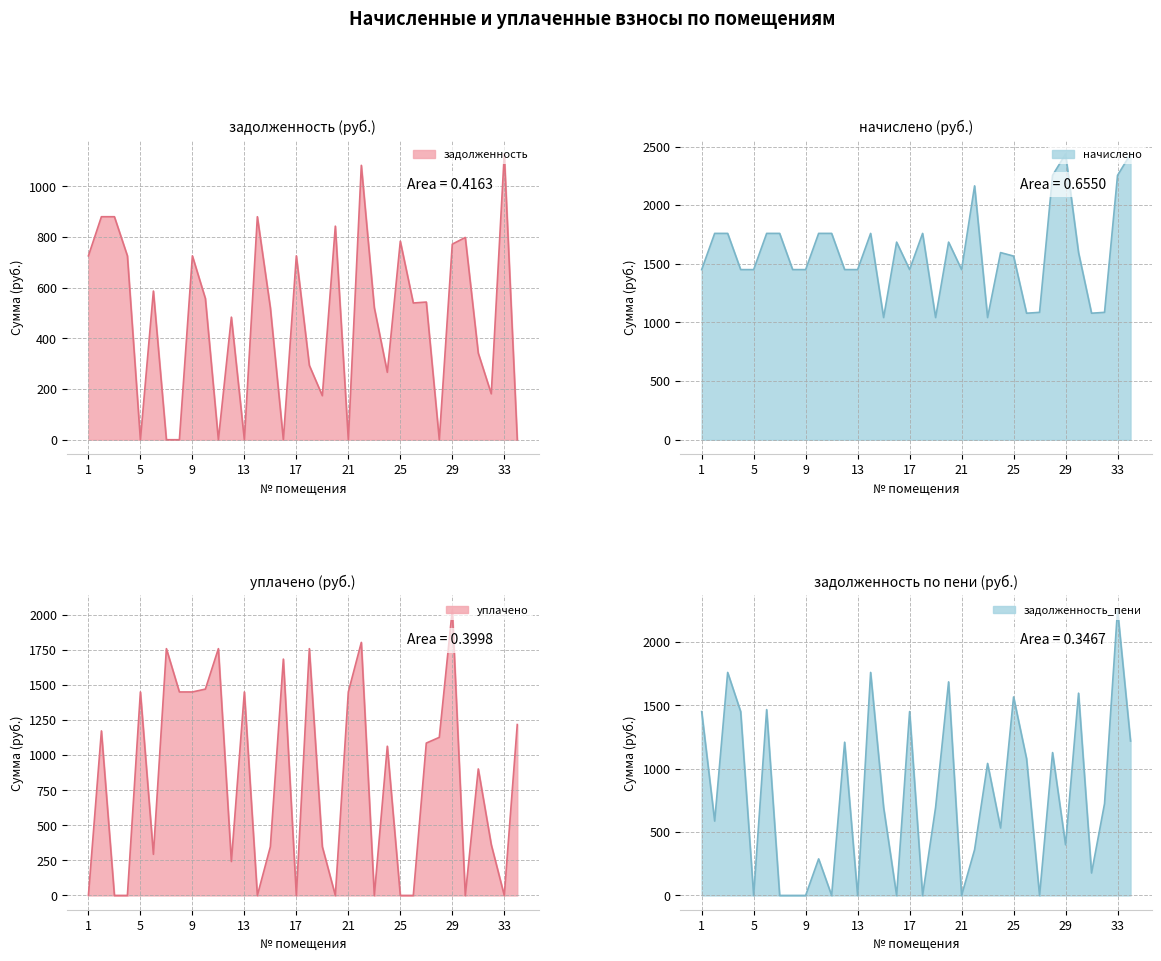

True or false: начислено and задолженность_пени intersect in this chart.

False